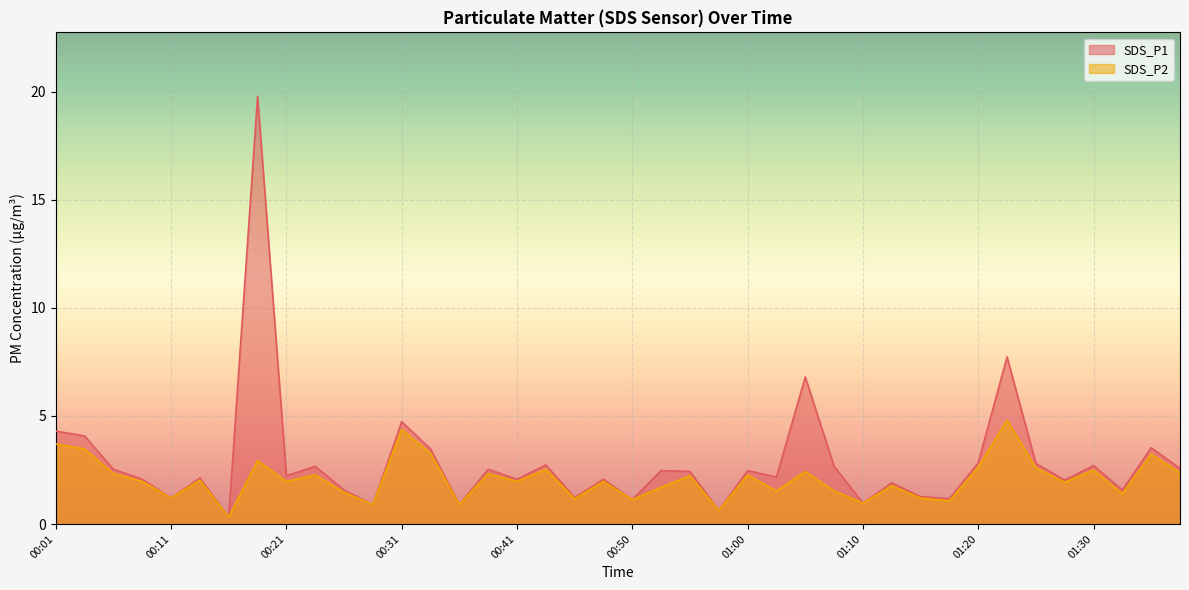

In SDS_P1, how many points are lower than both neighbors (excluding endpoints)?

14